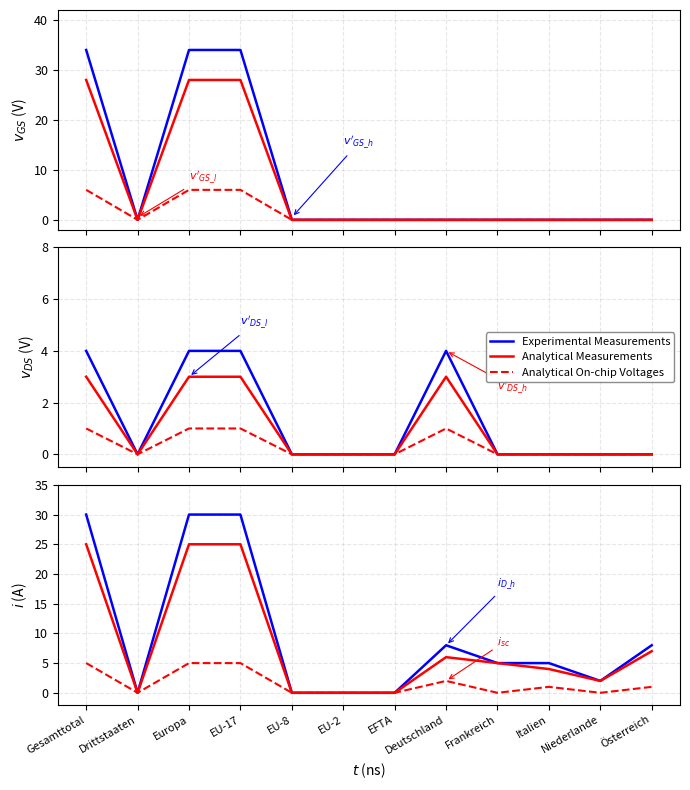

At which label is Experimental Measurements closest to 15?

Deutschland